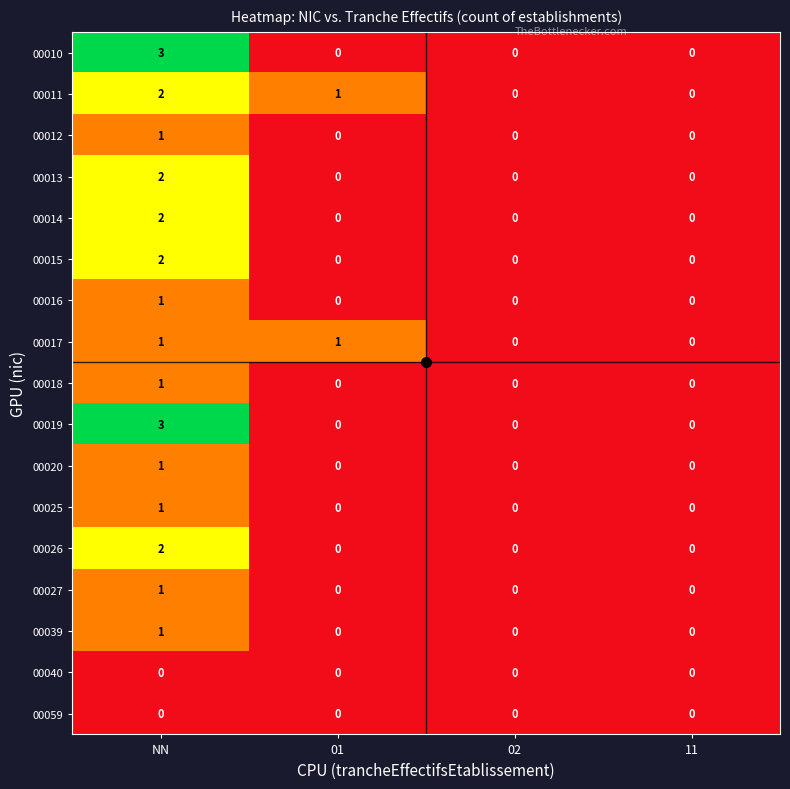

Count the 00012 values in the range 0 to 1.

4